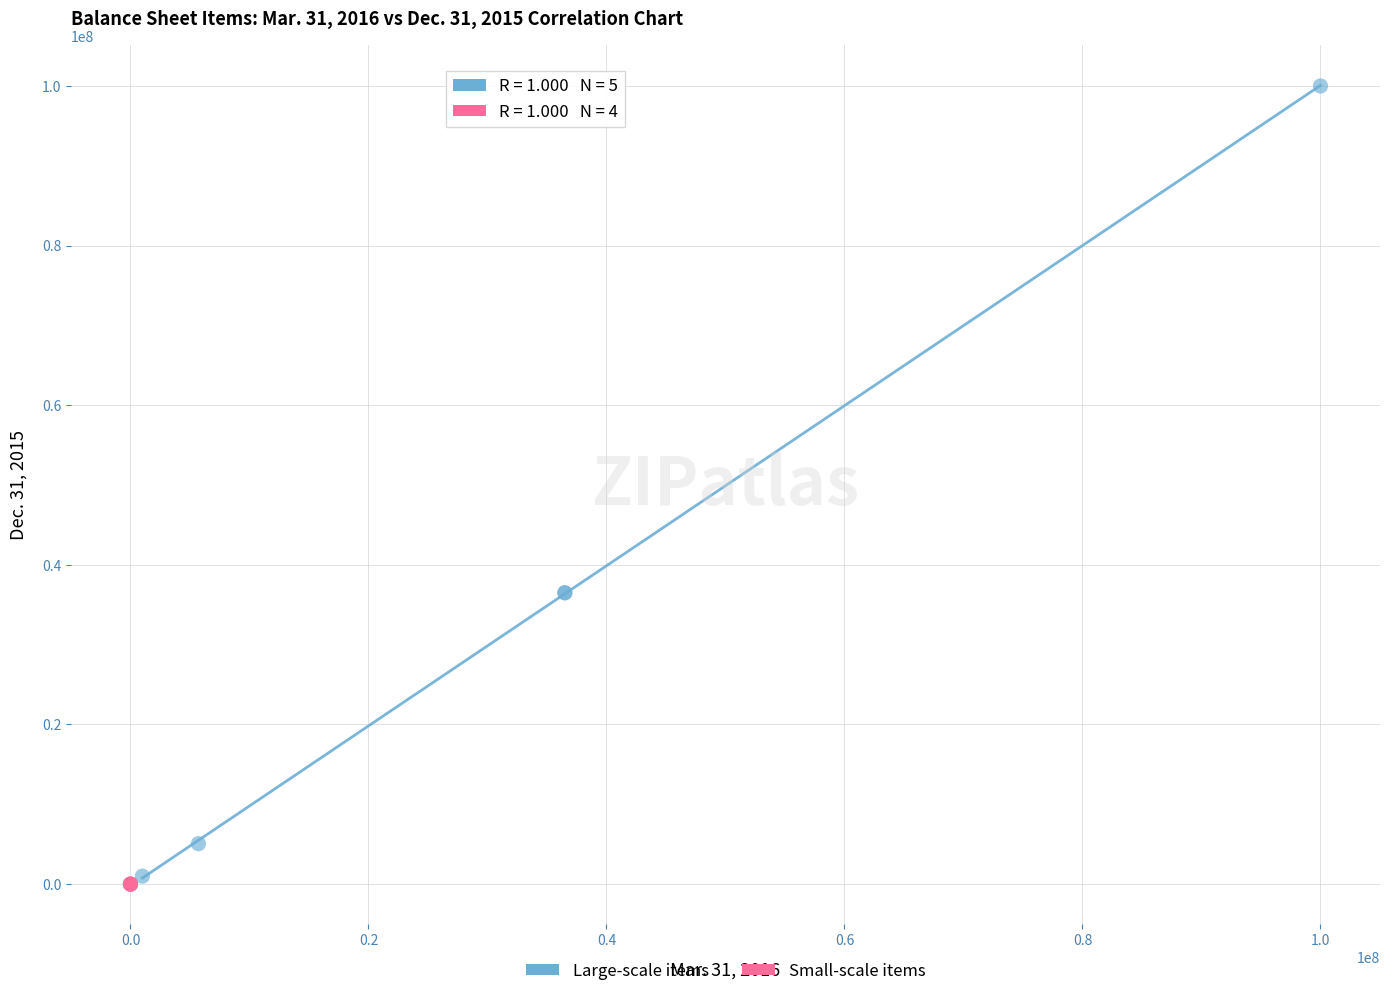

Which series contains the lowest Y value?

Small-scale items